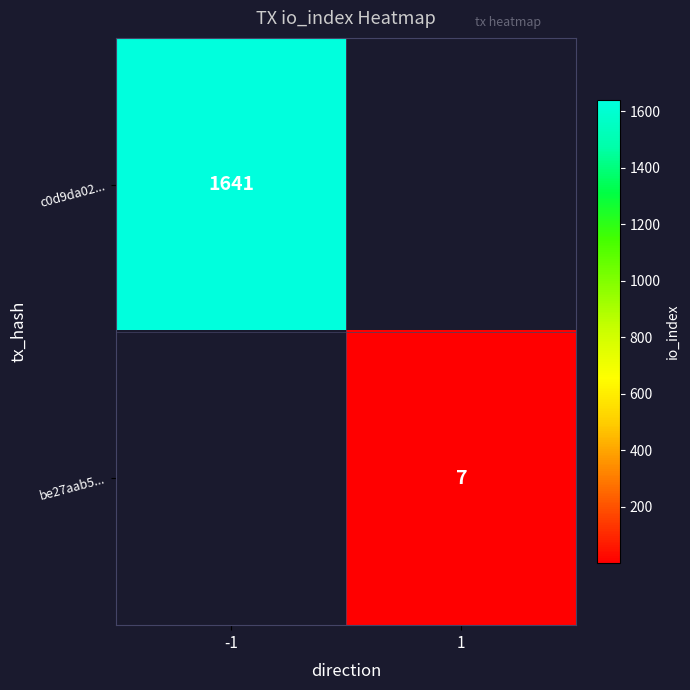

What is the maximum value shown in the chart?

1641